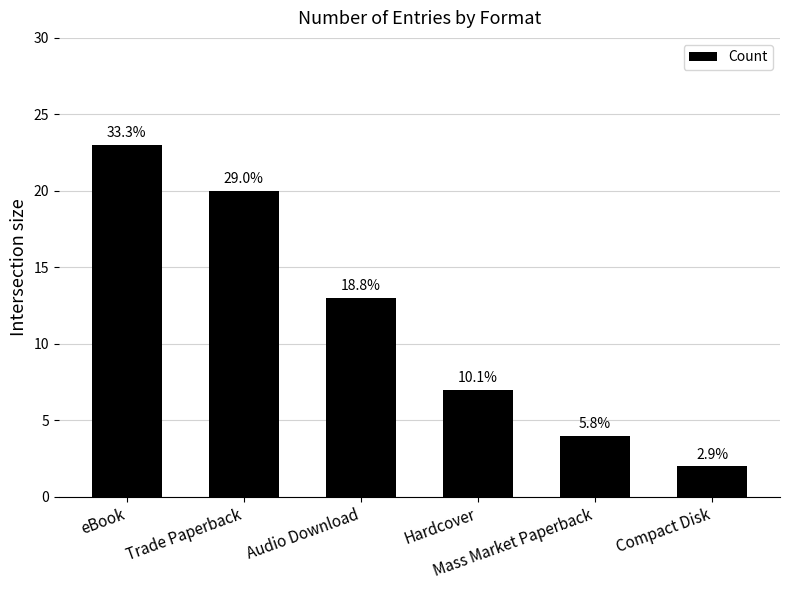

How many bars are there in total?

6